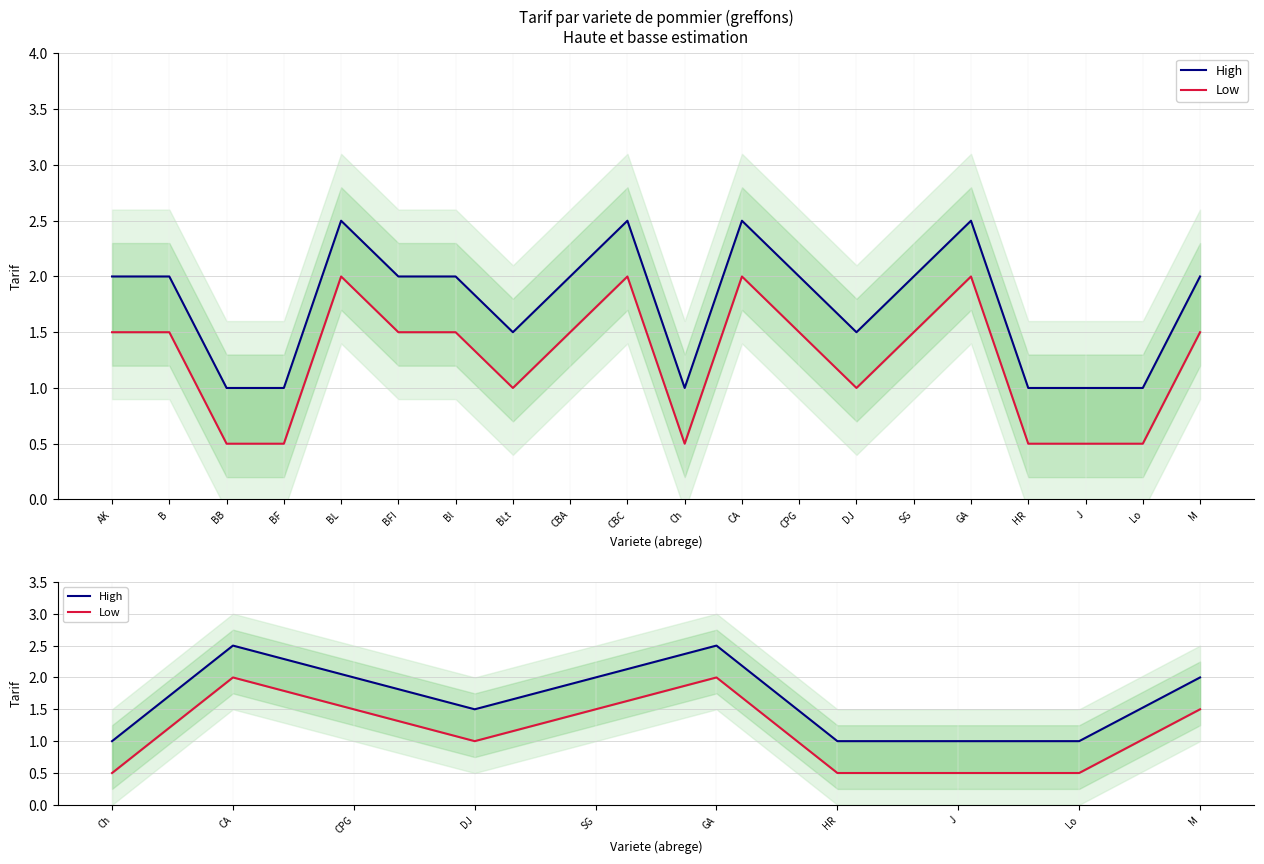

How many series are shown in this chart?

2